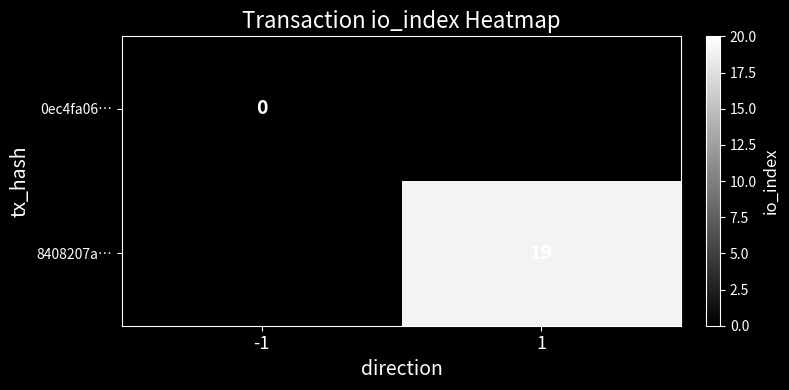

Is it true that 8408207a… equals 5 at 1?

False